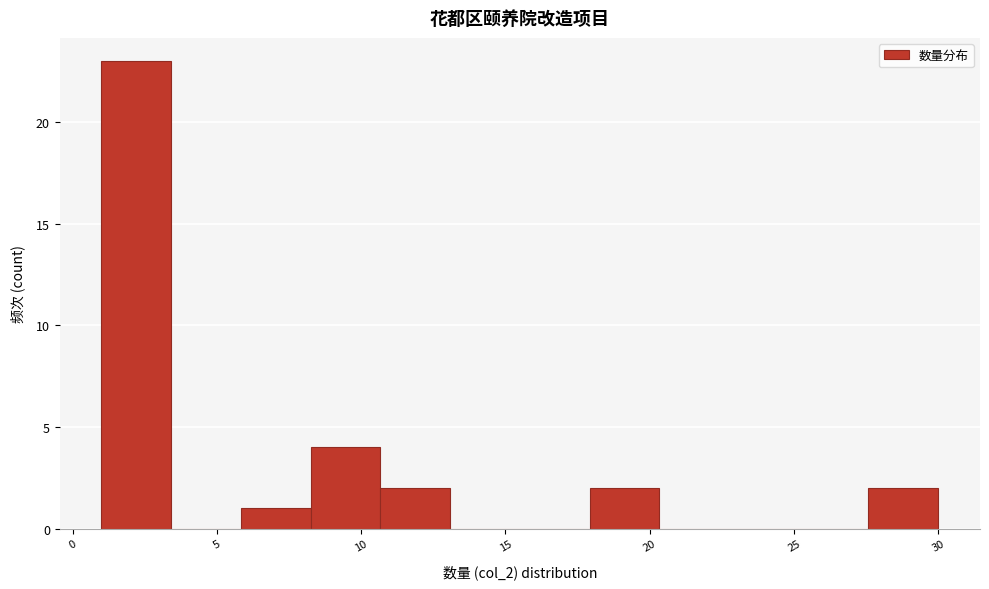

Which range on the x-axis has the tallest bar?

1.0 to 3.5